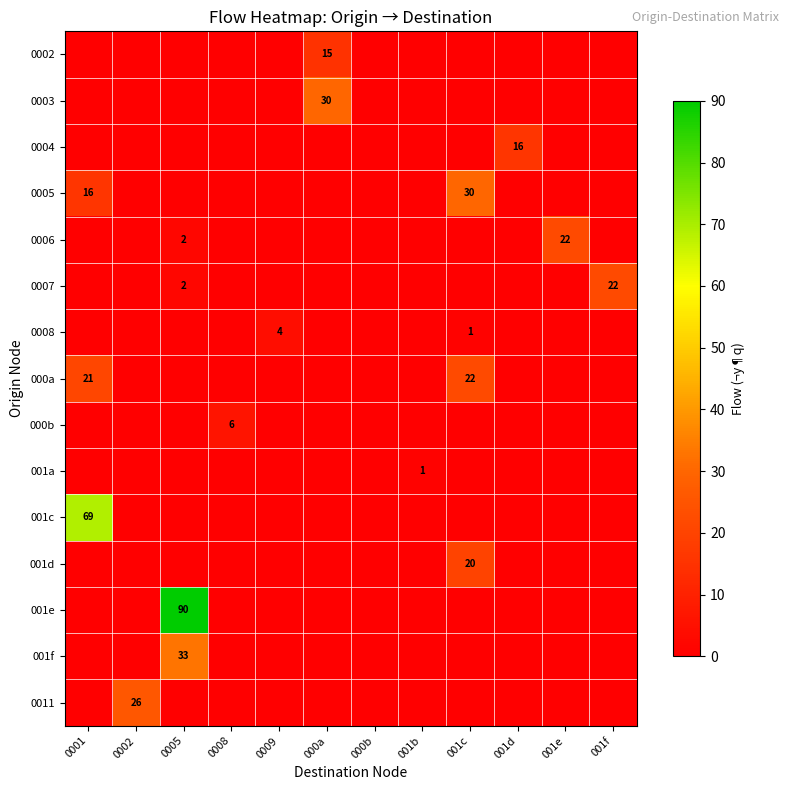

What is the difference between the highest and lowest values at 001f?

22